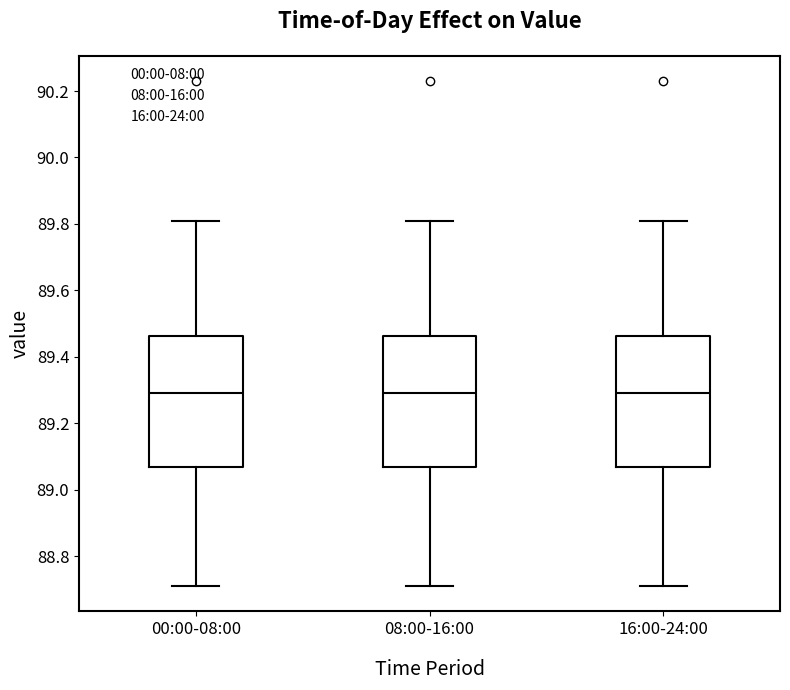

Reading left to right, transcribe this box plot: for each box, give where its median line is, the range the box spans, and where its two whiskers end, as read against the y-axis. The values are not printed on the chart, so give them approximately, as read against the axis.

00:00-08:00: median 89.30, box 89.08 to 89.46, whiskers 88.72 to 89.82
08:00-16:00: median 89.30, box 89.08 to 89.46, whiskers 88.72 to 89.82
16:00-24:00: median 89.30, box 89.08 to 89.46, whiskers 88.72 to 89.82